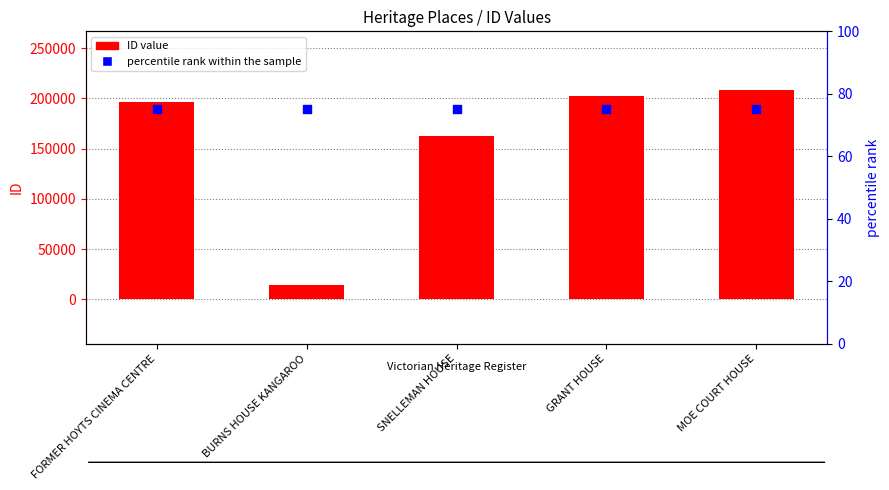

Is the value of ID at BURNS HOUSE KANGAROO greater than the value of percentile rank within the sample at MOE COURT HOUSE?

Yes